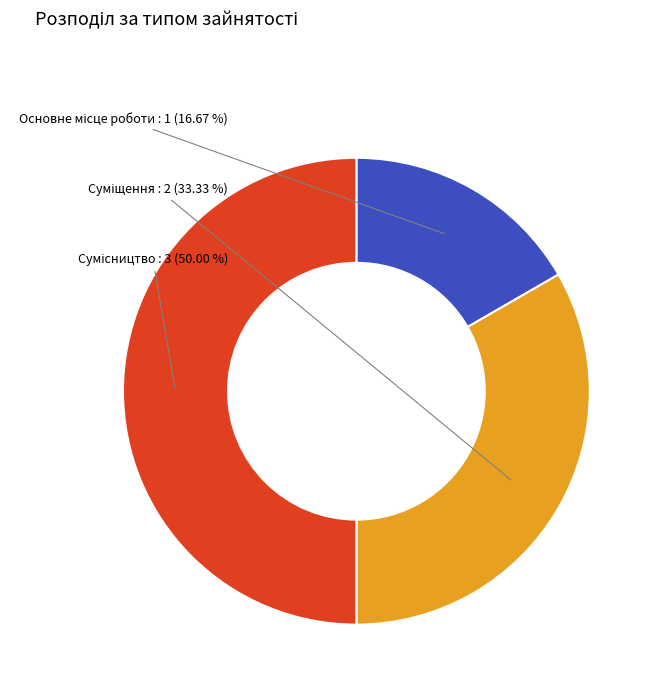

What percentage is the Основне місце роботи slice, to the nearest percent?

17%